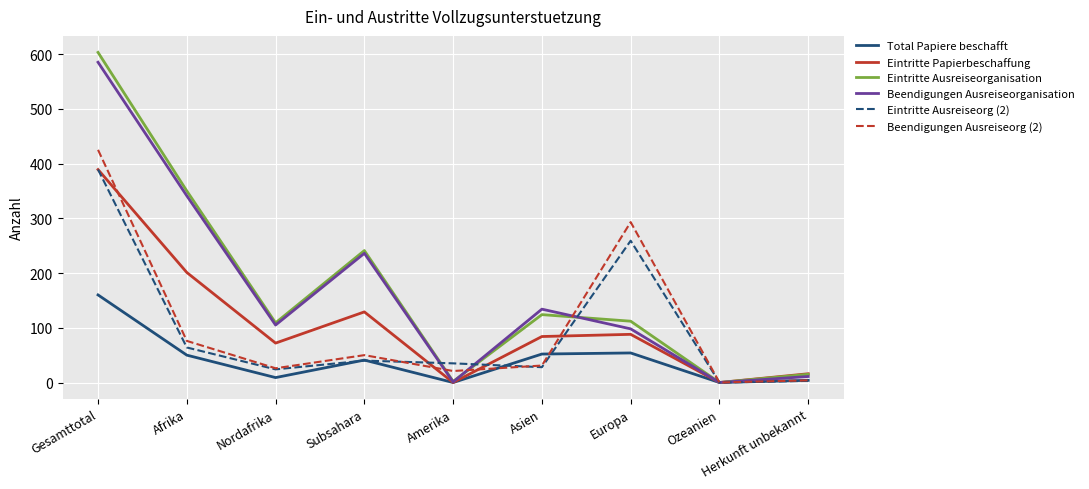

What is the difference between the maximum and second lowest values in the Eintritte Papierbeschaffung series?

389